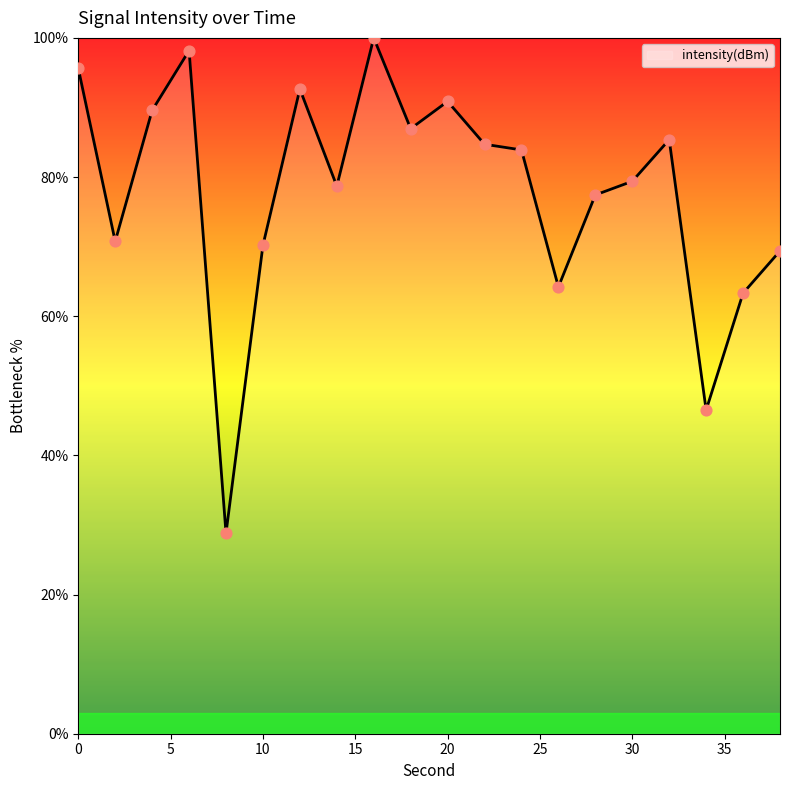

What is the difference between the maximum and minimum values?

71.2